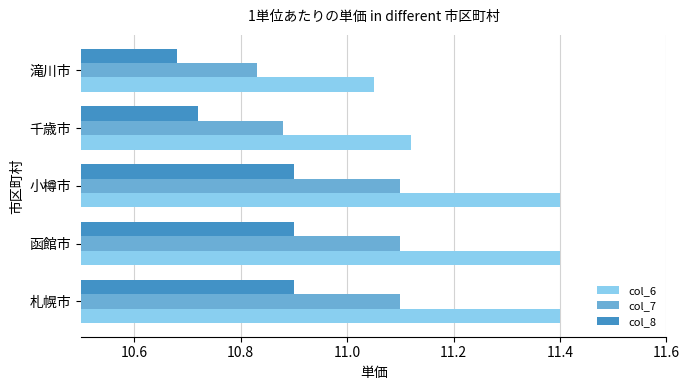

What is the average value of the col_7 series?

11.0